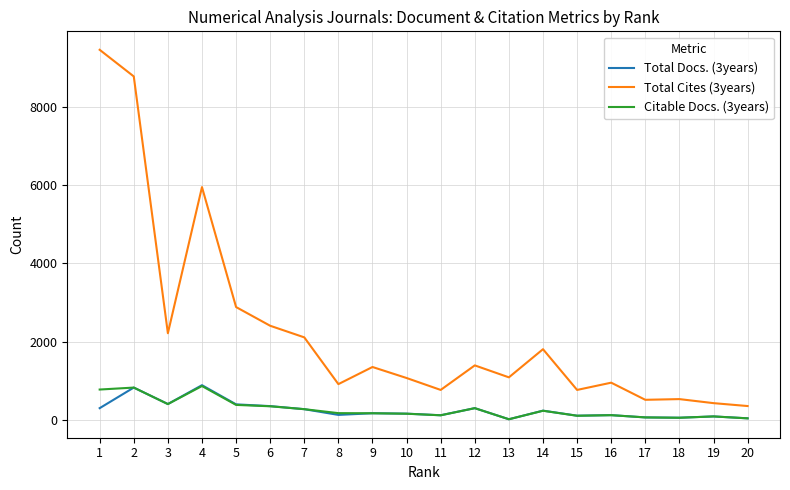

What are all the series names shown in the legend?

Total Docs. (3years), Total Cites (3years), Citable Docs. (3years)